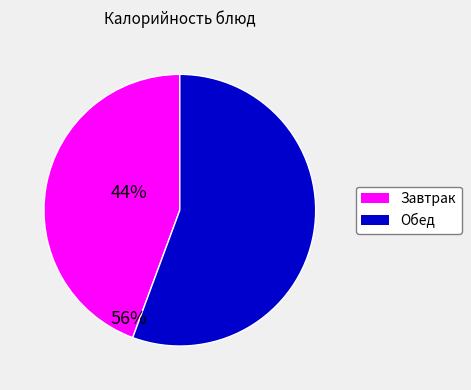

Combined, do Обед and Завтрак account for over 50%?

Yes